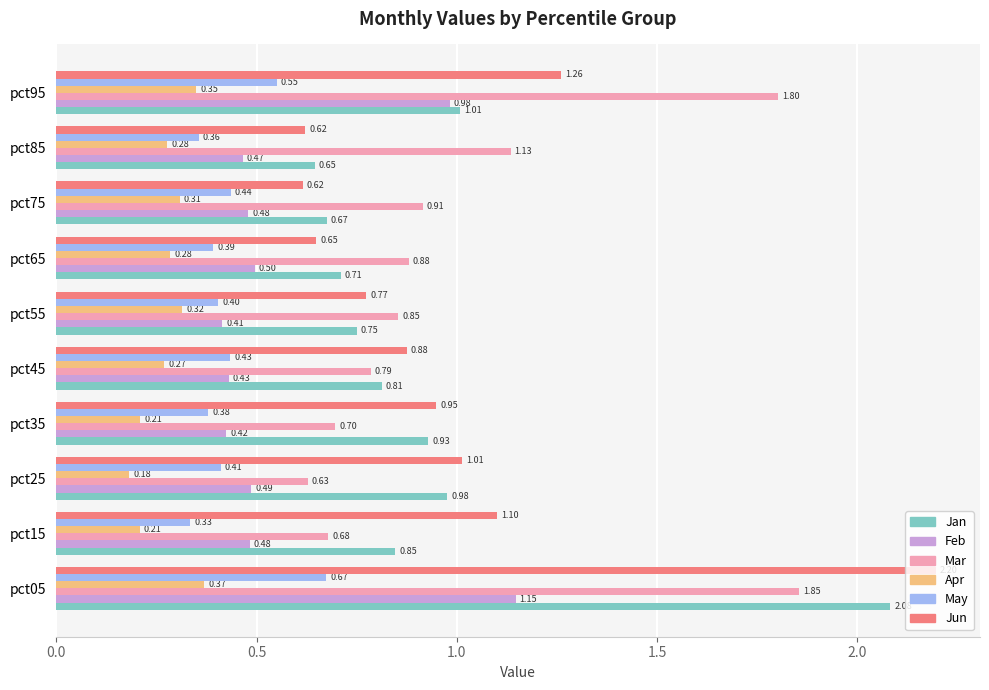

What is the sum of all Jan values?

9.4